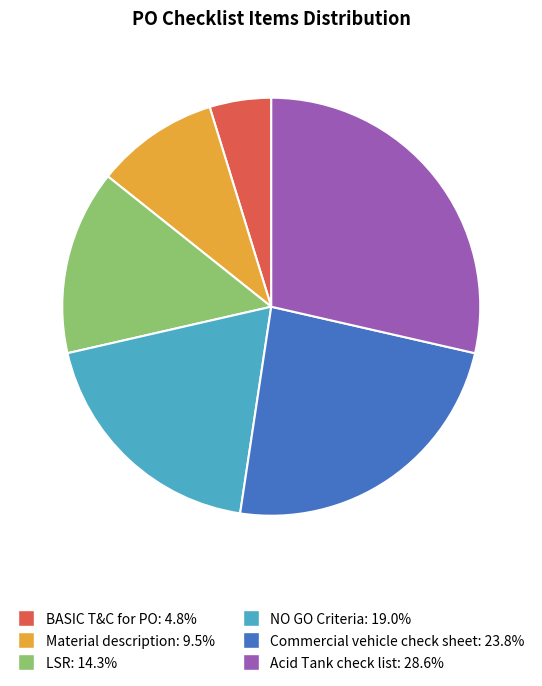

Which has a higher value, Commercial vehicle check sheet or Acid Tank check list?

Acid Tank check list